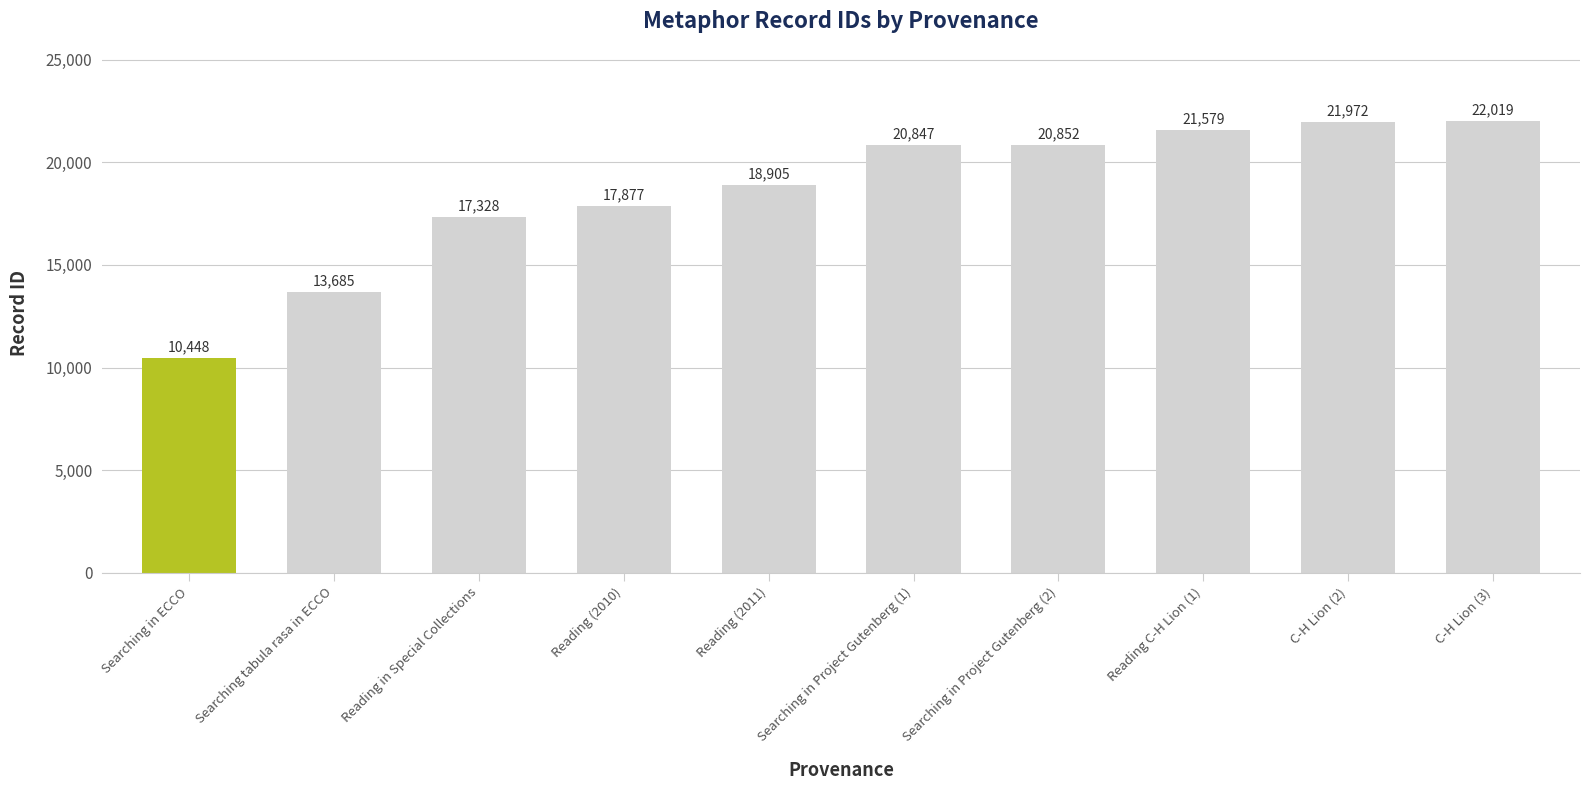

What position from the left is Searching in ECCO?

1